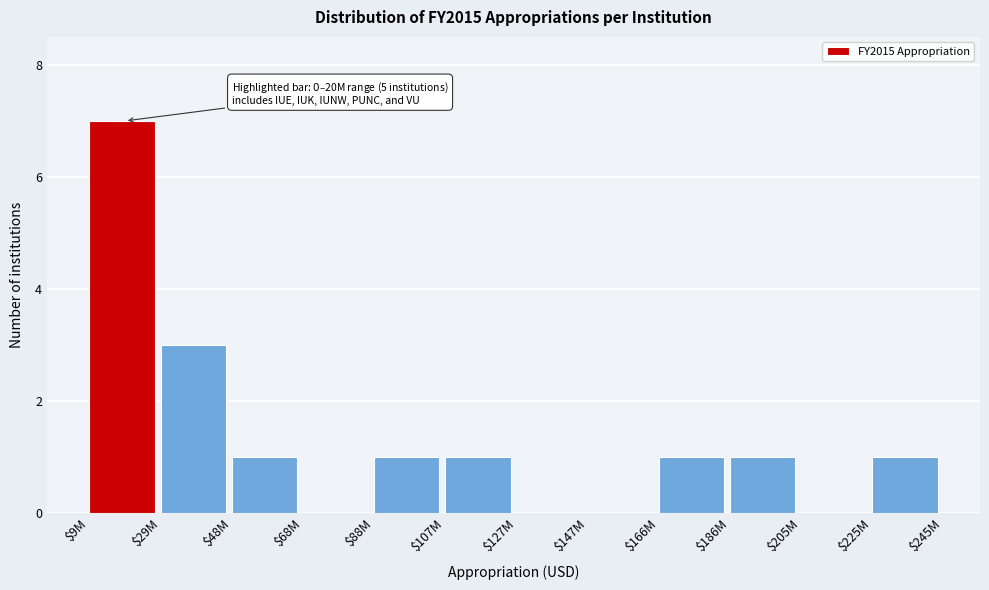

What is the greatest value displayed?

7